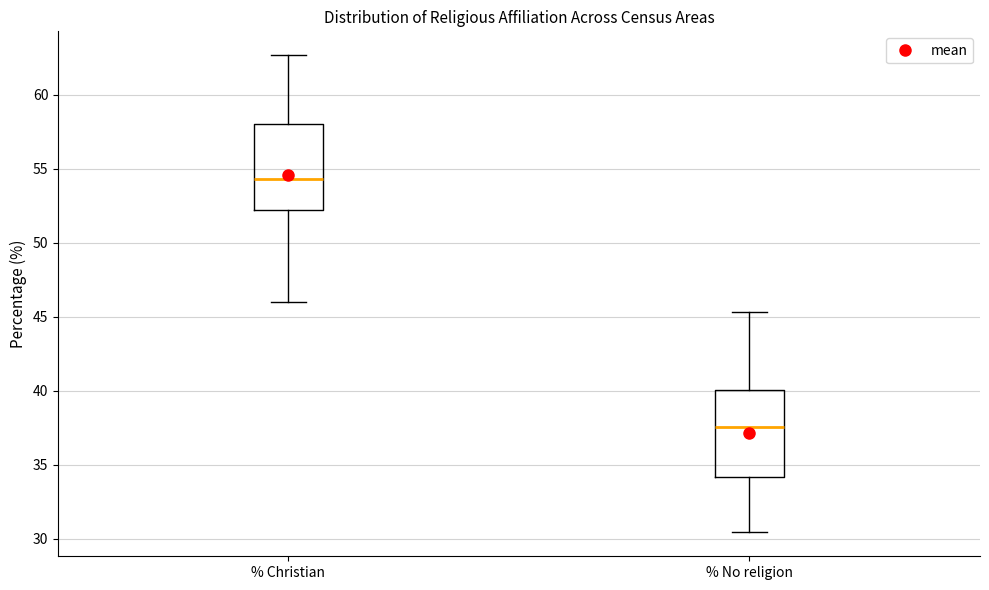

Reading left to right, read every box against the y-axis: the position of its median line, the range the box covers, and the ends of its whiskers. The values are not printed on the chart, so give them approximately, as read against the axis.

% Christian: median 54.5, box 52.0 to 58.0, whiskers 46.0 to 62.5
% No religion: median 37.5, box 34.0 to 40.0, whiskers 30.5 to 45.5